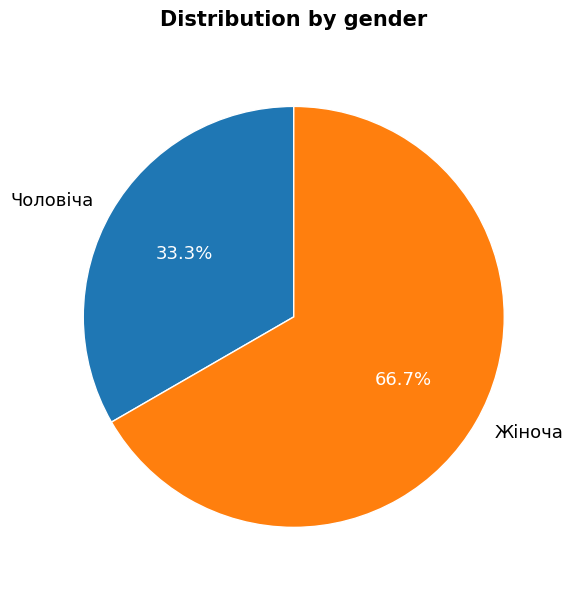

To the nearest percent, what is the difference between the largest and smallest slice percentages?

33%